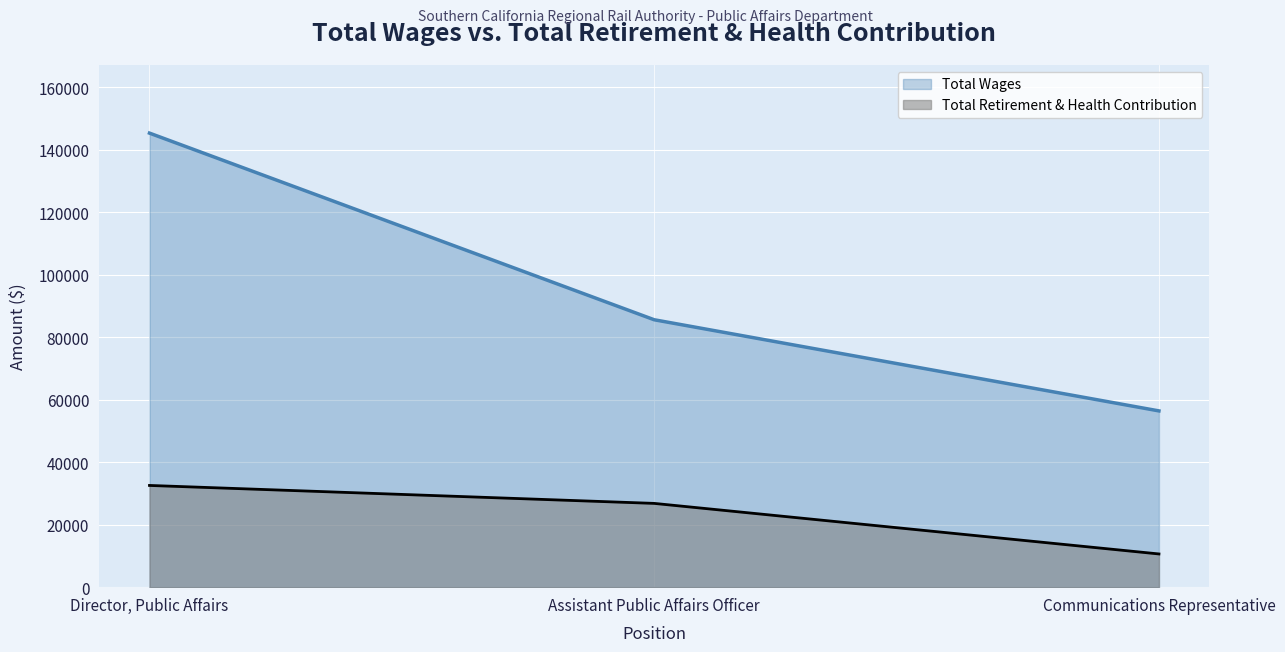

What is the difference between the highest and lowest values at Assistant Public Affairs Officer?

58763